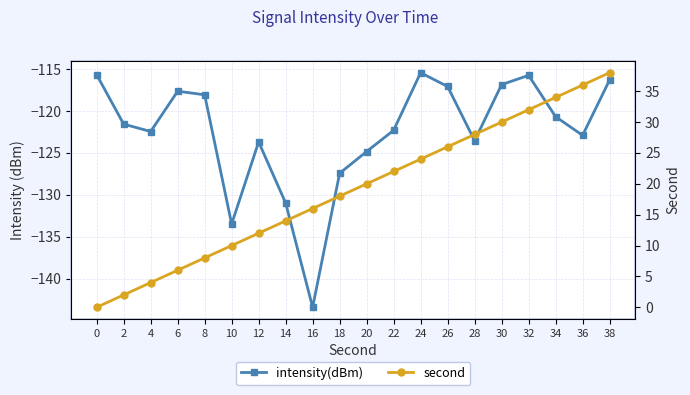

Does the chart have visible grid lines?

Yes